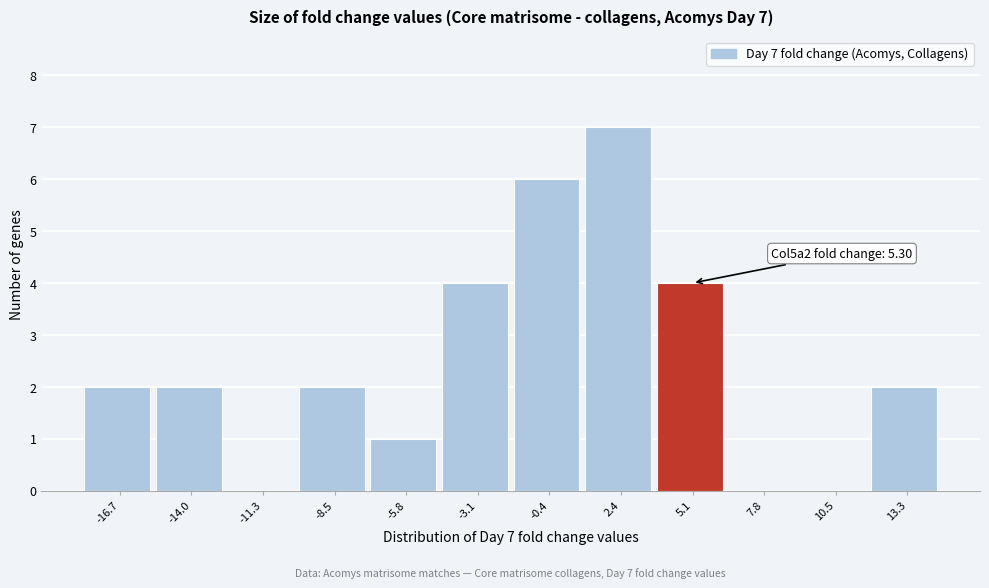

Reading left to right, list all the values displayed in this chart.

-16.7=2	-14.0=2	-11.3=0	-8.5=2	-5.8=1	-3.1=4	-0.4=6	2.4=7	5.1=4	7.8=0	10.5=0	13.3=2